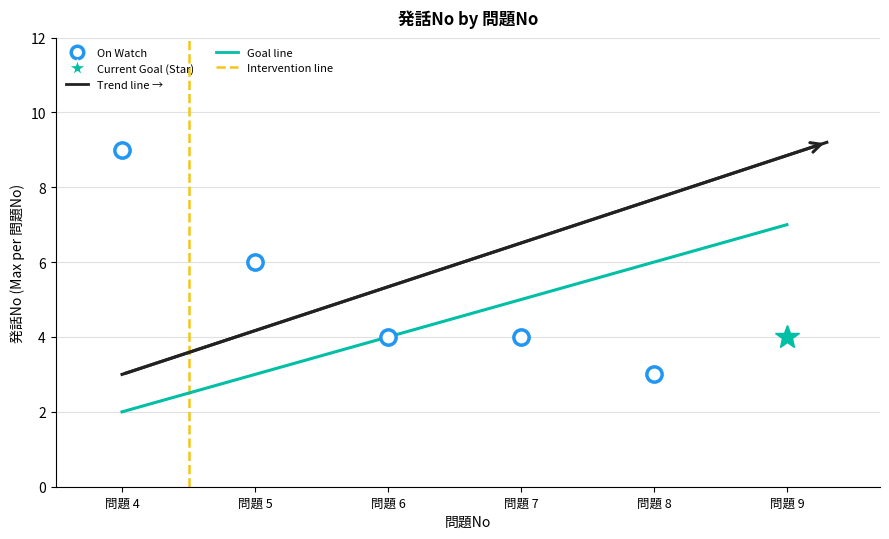

What is the value of the 5th point from the left?

3